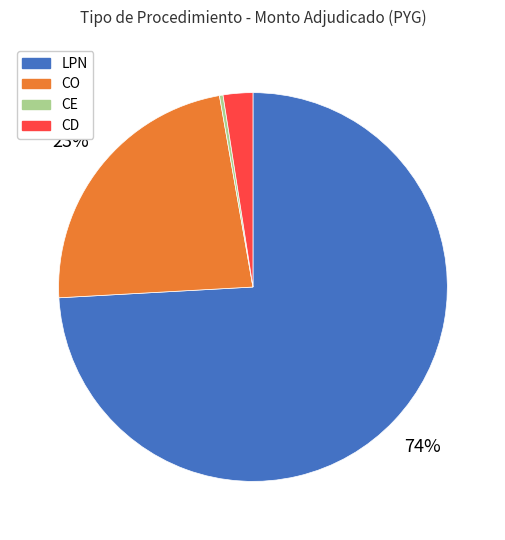

To the nearest percent, what percentage of the pie is CO?

23%